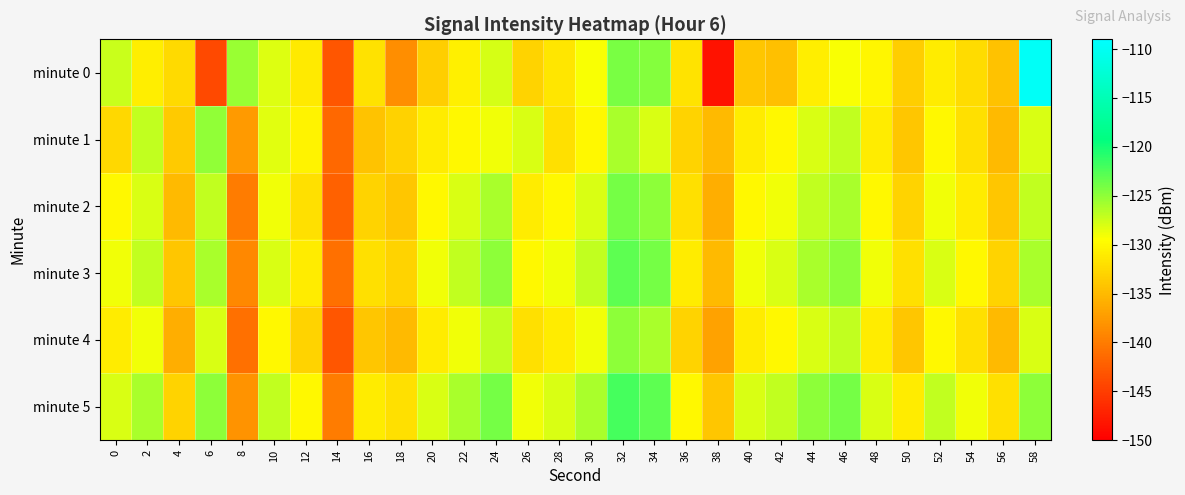

Rank the series at 34 from lowest to highest value.

minute 1, minute 4, minute 2, minute 0, minute 3, minute 5